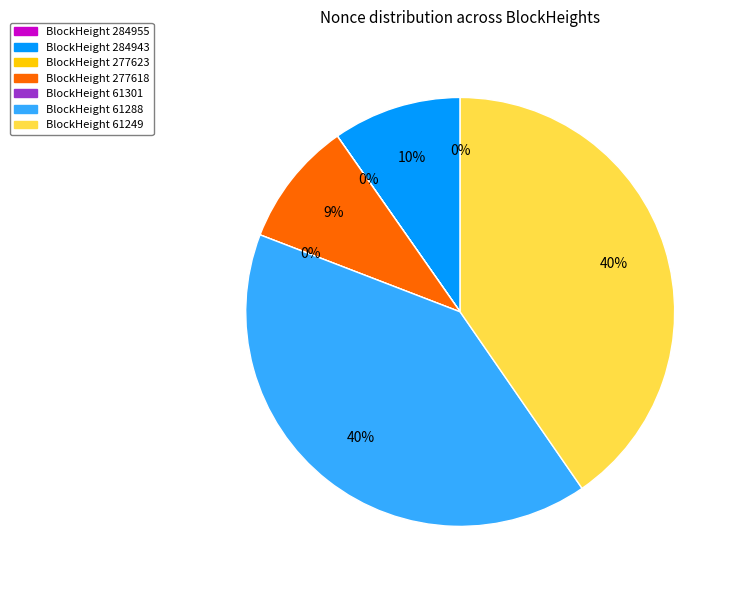

What percentage is NOT represented by 61249?

59.6%